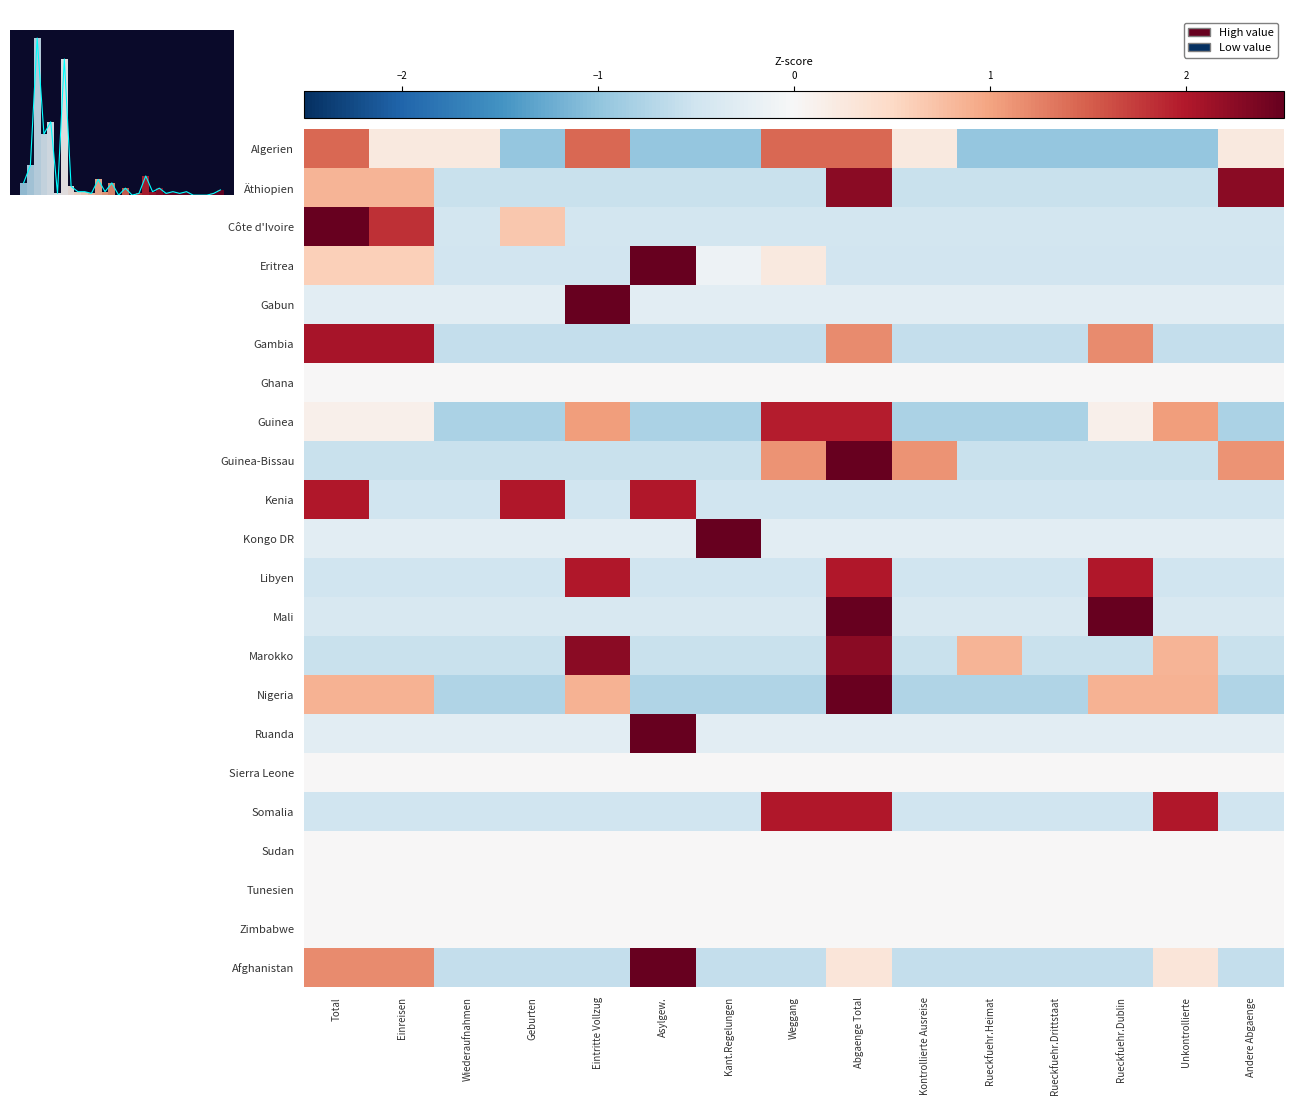

Which series has the widest spread of values?

Gabun